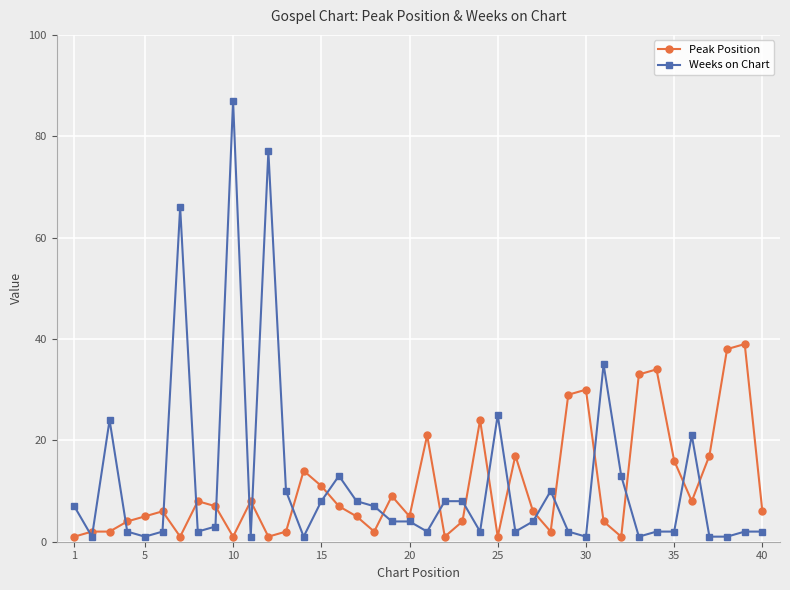

Which series has the largest range (max minus min)?

Weeks on Chart